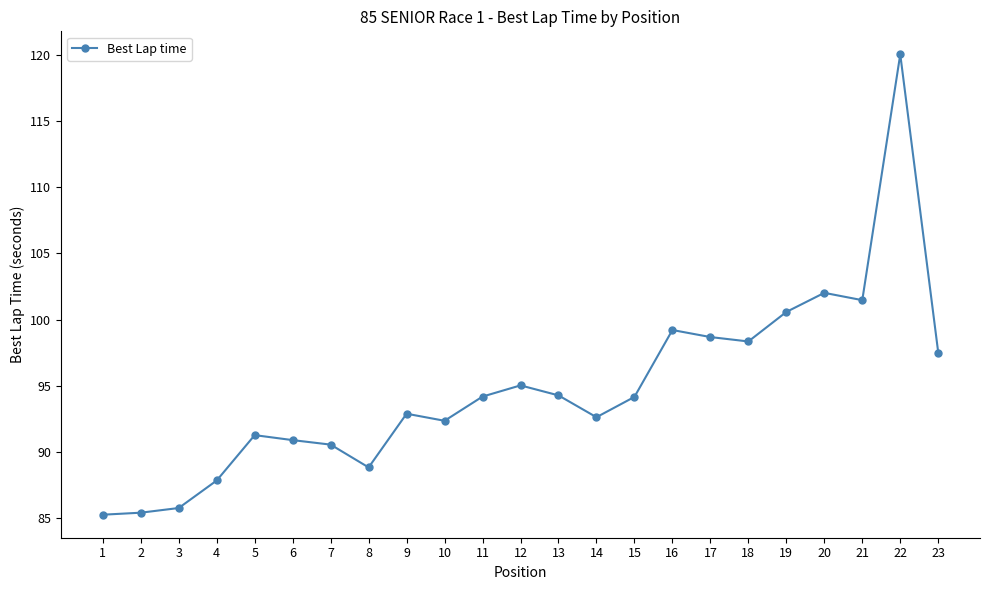

What is the value of the 4th point from the left?

87.8